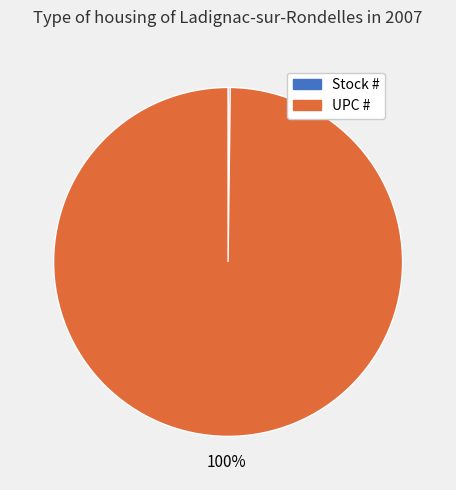

To the nearest percent, what portion does UPC # represent?

100%